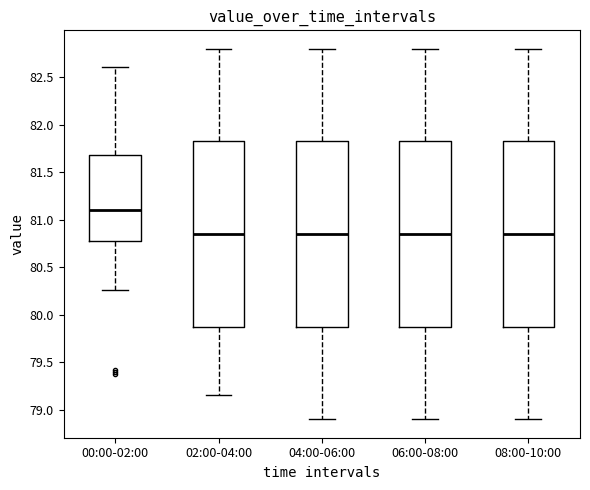

Reading left to right, transcribe this box plot: for each box, give where its median line is, the range the box spans, and where its two whiskers end, as read against the y-axis. The values are not printed on the chart, so give them approximately, as read against the axis.

00:00-02:00: median 81.10, box 80.80 to 81.70, whiskers 80.25 to 82.60
02:00-04:00: median 80.85, box 79.90 to 81.85, whiskers 79.15 to 82.80
04:00-06:00: median 80.85, box 79.90 to 81.85, whiskers 78.90 to 82.80
06:00-08:00: median 80.85, box 79.90 to 81.85, whiskers 78.90 to 82.80
08:00-10:00: median 80.85, box 79.90 to 81.85, whiskers 78.90 to 82.80